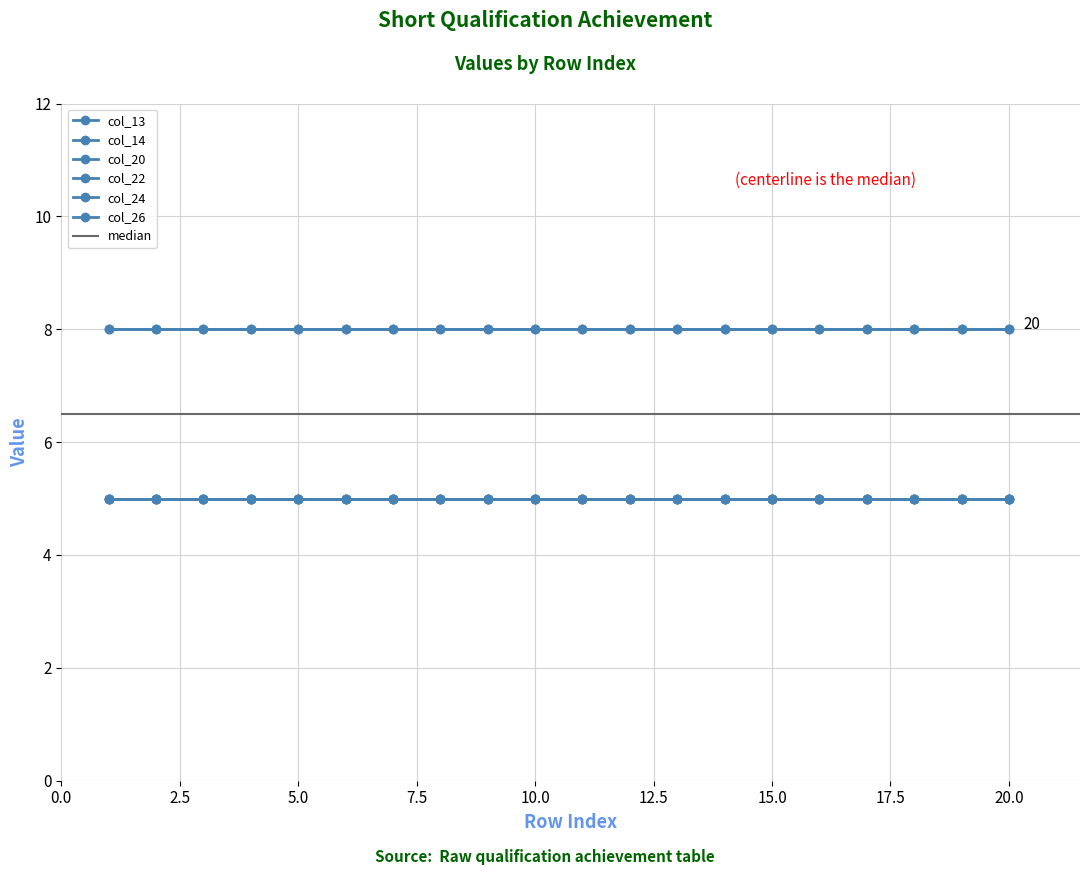

At how many categories does at least one series exceed 5?

20